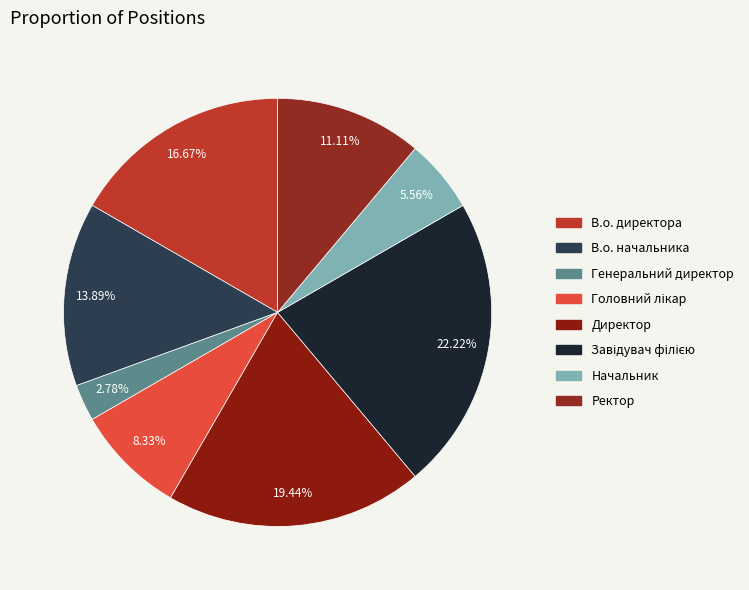

What percentage is the Ректор slice, to the nearest percent?

11%